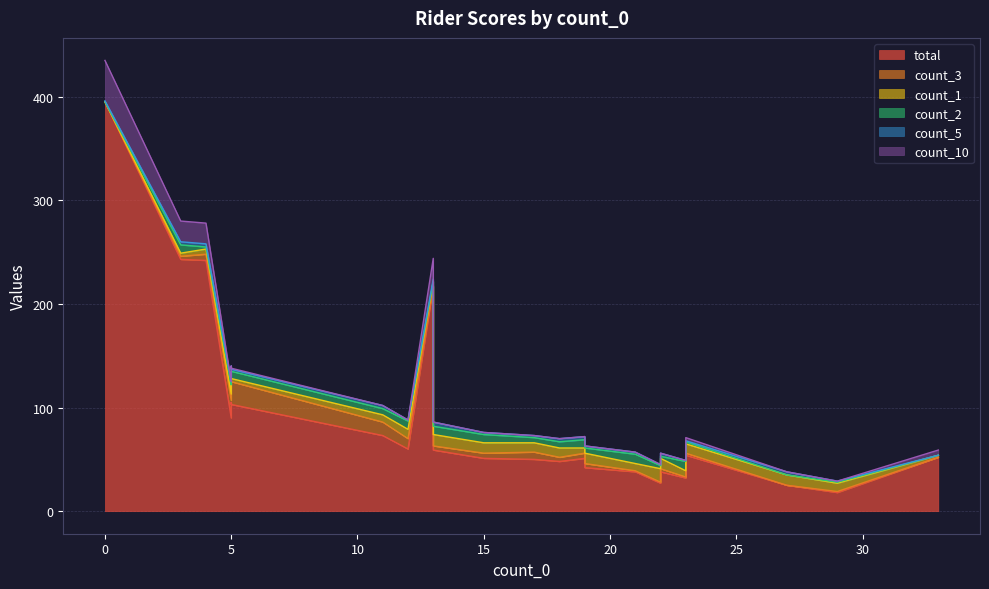

True or false: count_5 and count_3 cross at least once.

True